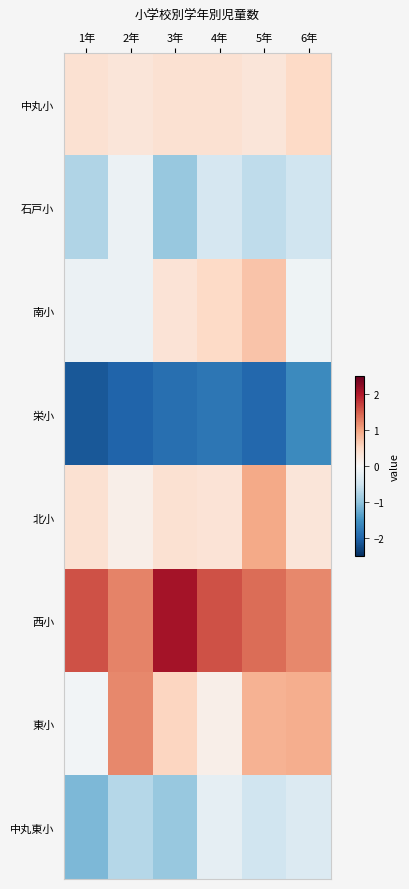

Reading left to right, list all the values displayed in this chart.

中丸小: 1年=0.4	2年=0.3	3年=0.4	4年=0.4	5年=0.3	6年=0.5
石戸小: 1年=-0.7	2年=-0.1	3年=-1.0	4年=-0.4	5年=-0.6	6年=-0.5
南小: 1年=-0.1	2年=-0.1	3年=0.3	4年=0.5	5年=0.7	6年=-0.1
栄小: 1年=-2.1	2年=-2.0	3年=-1.9	4年=-1.8	5年=-2.0	6年=-1.6
北小: 1年=0.4	2年=0.1	3年=0.4	4年=0.3	5年=0.9	6年=0.3
西小: 1年=1.6	2年=1.2	3年=2.1	4年=1.6	5年=1.4	6年=1.2
東小: 1年=-0.1	2年=1.2	3年=0.5	4年=0.1	5年=0.9	6年=0.9
中丸東小: 1年=-1.1	2年=-0.7	3年=-1.0	4年=-0.2	5年=-0.5	6年=-0.3